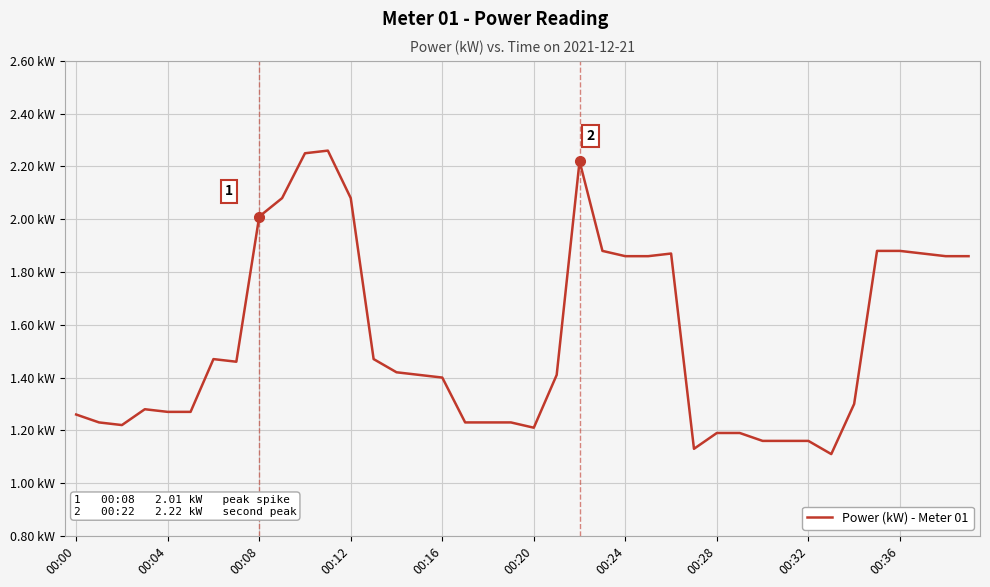

Does the chart have visible grid lines?

Yes